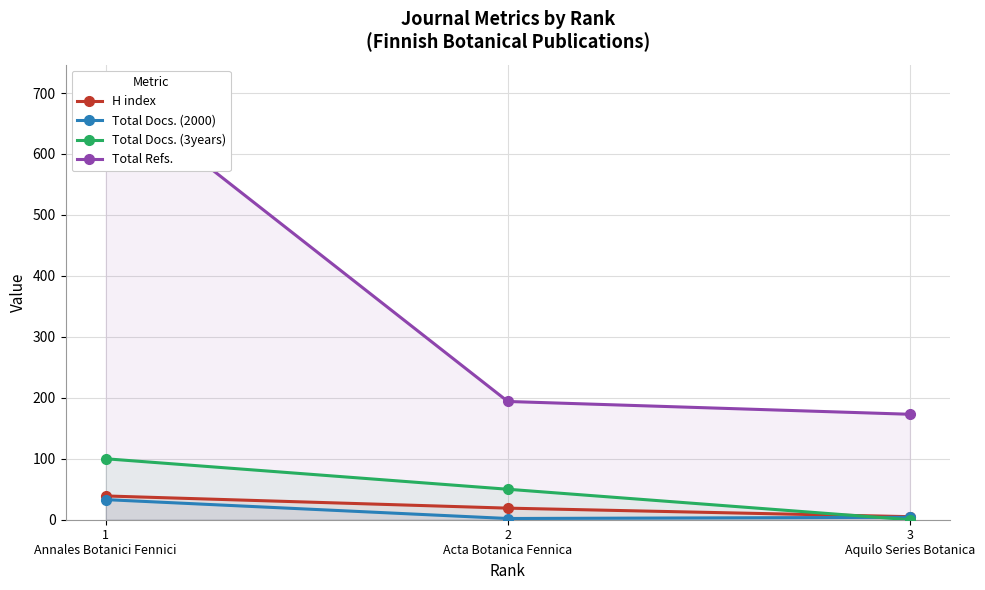

What is the total value across all series at 3
Aquilo Series Botanica?

182